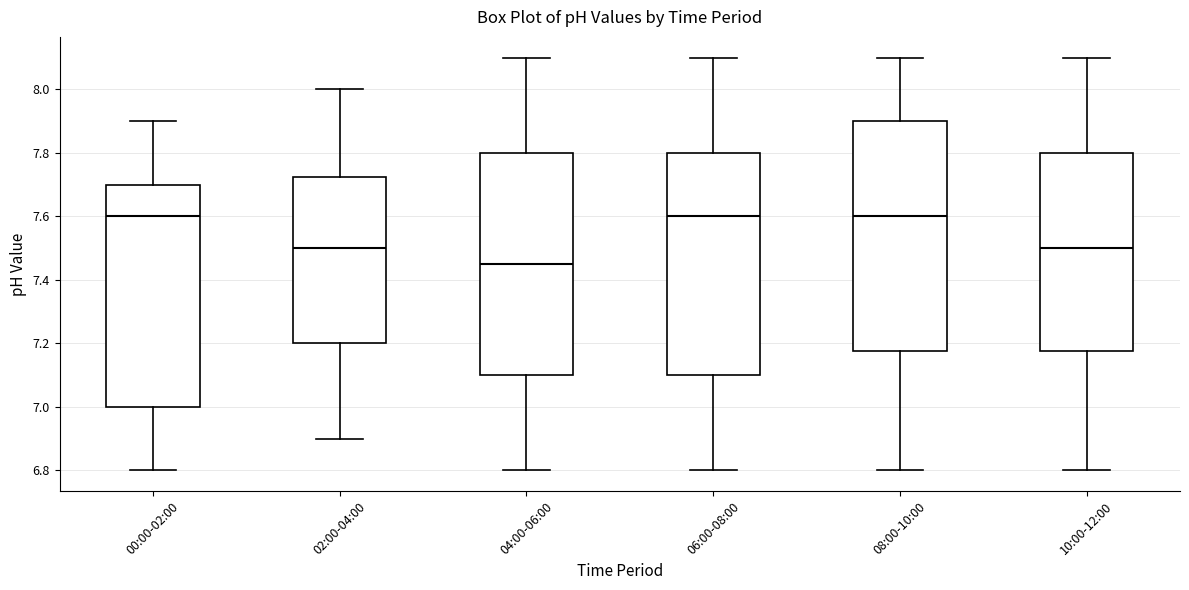

Reading left to right, transcribe this box plot: for each box, give where its median line is, the range the box spans, and where its two whiskers end, as read against the y-axis. The values are not printed on the chart, so give them approximately, as read against the axis.

00:00-02:00: median 7.60, box 7.00 to 7.70, whiskers 6.80 to 7.90
02:00-04:00: median 7.50, box 7.20 to 7.72, whiskers 6.90 to 8.00
04:00-06:00: median 7.46, box 7.10 to 7.80, whiskers 6.80 to 8.10
06:00-08:00: median 7.60, box 7.10 to 7.80, whiskers 6.80 to 8.10
08:00-10:00: median 7.60, box 7.18 to 7.90, whiskers 6.80 to 8.10
10:00-12:00: median 7.50, box 7.18 to 7.80, whiskers 6.80 to 8.10